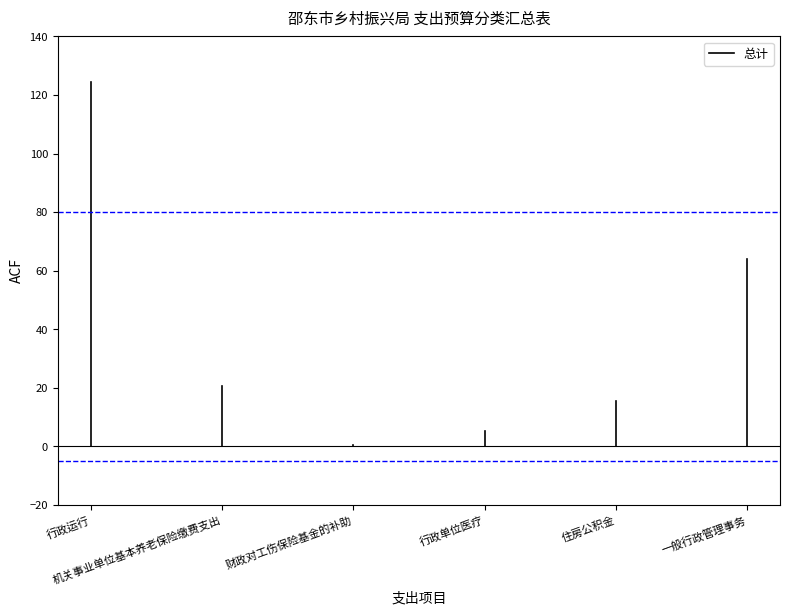

What is the difference between the maximum and minimum values?

124.6